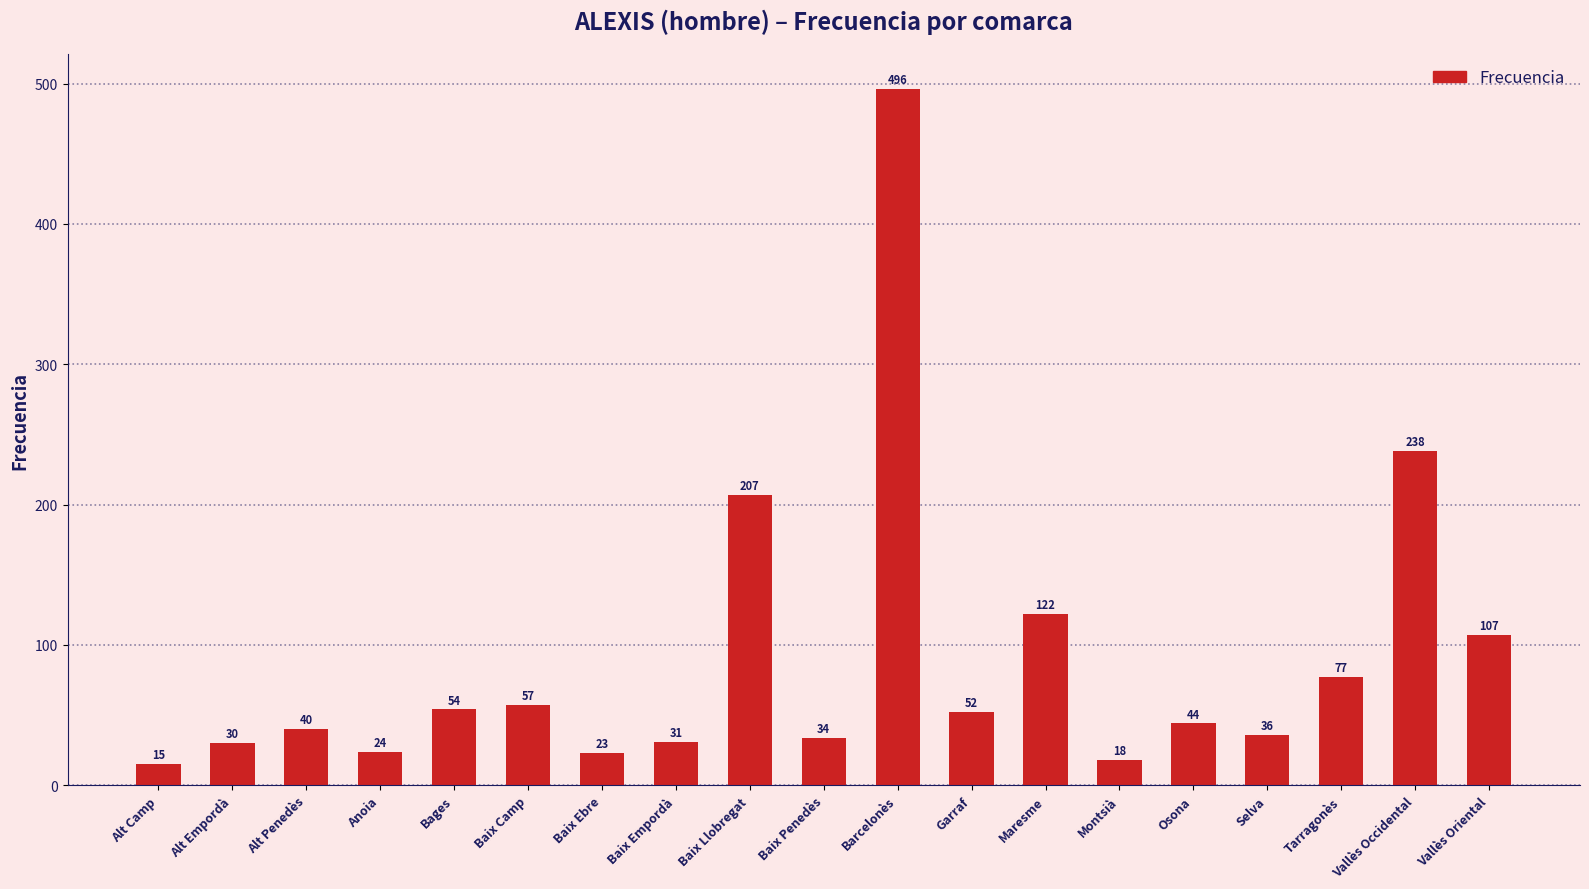

At which category does the chart reach its minimum across all series?

Alt Camp